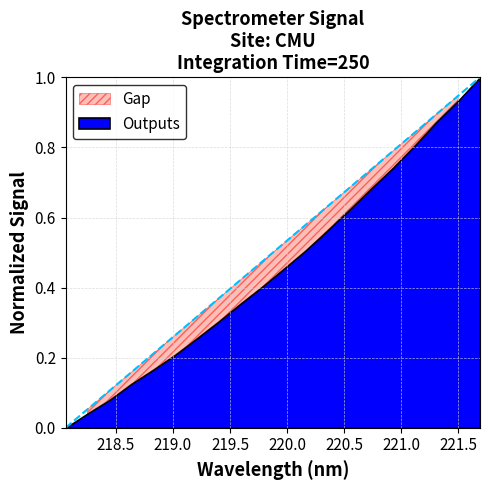

List the labels in order of value, smallest first.

218.0596, 218.2508, 218.442, 218.6332, 218.8244, 219.0156, 219.2067, 219.3979, 219.589, 219.7801, 219.9712, 220.1623, 220.3533, 220.5444, 220.7354, 220.9264, 221.1174, 221.3083, 221.4993, 221.6902